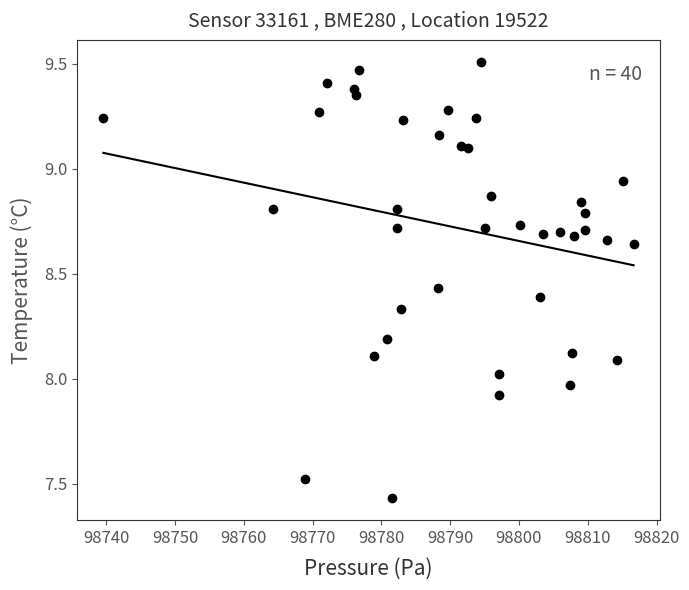

What is the range of X values (max minus min)?

77.1